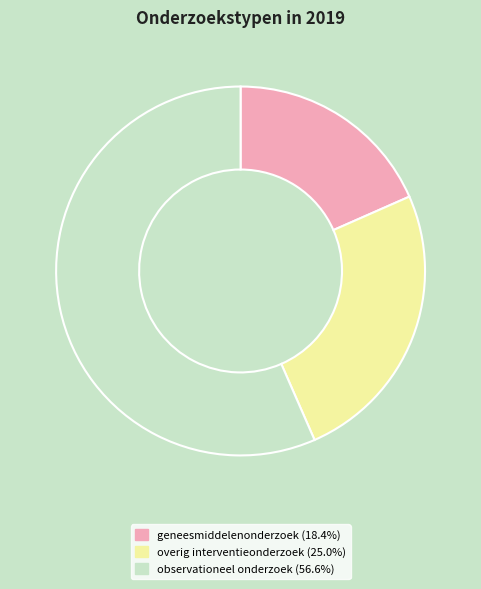

Count the number of slices in the pie.

3